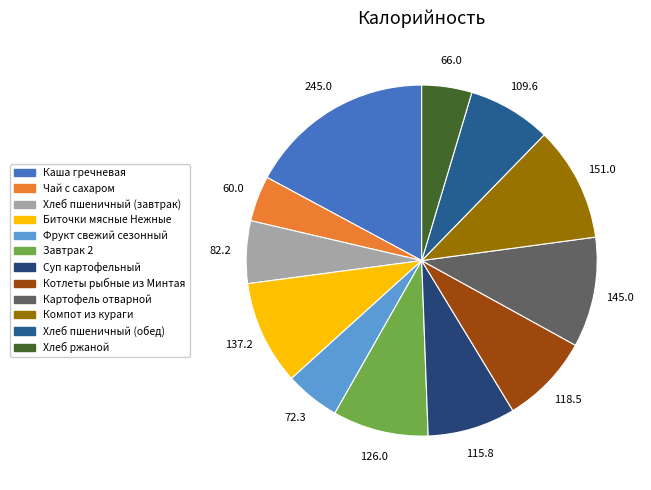

Is it true that Фрукт свежий сезонный is 17% of the pie?

False